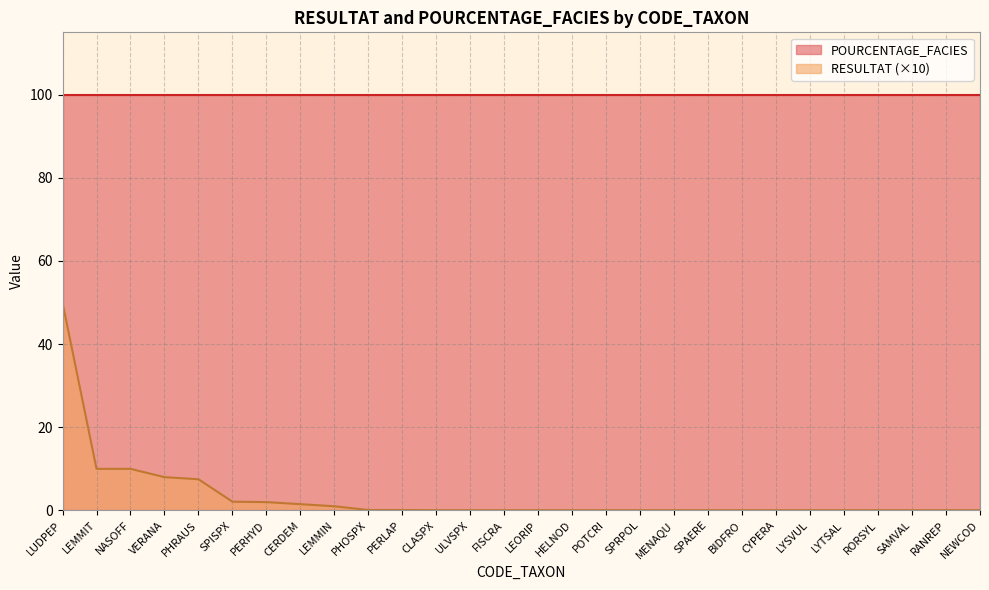

How many lines are shown in the chart?

2